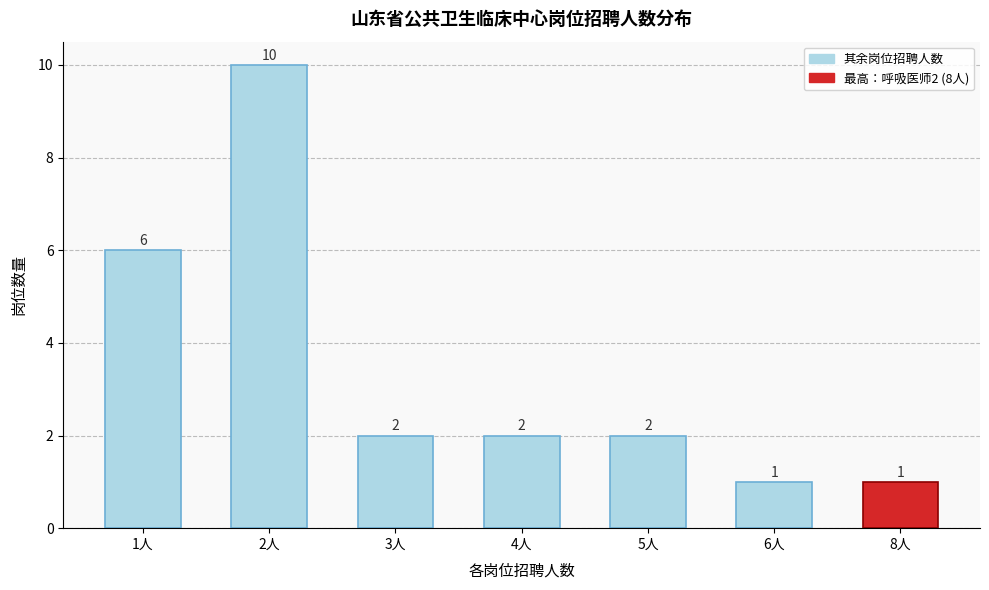

Reading left to right, what are all the values shown in this chart?

6	10	2	2	2	1	1